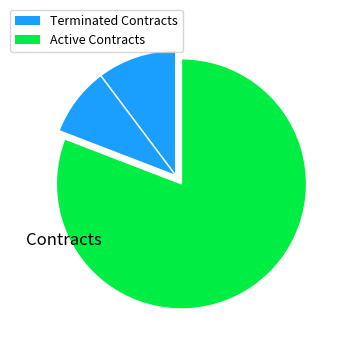

Which slice is the smallest?

8.9%